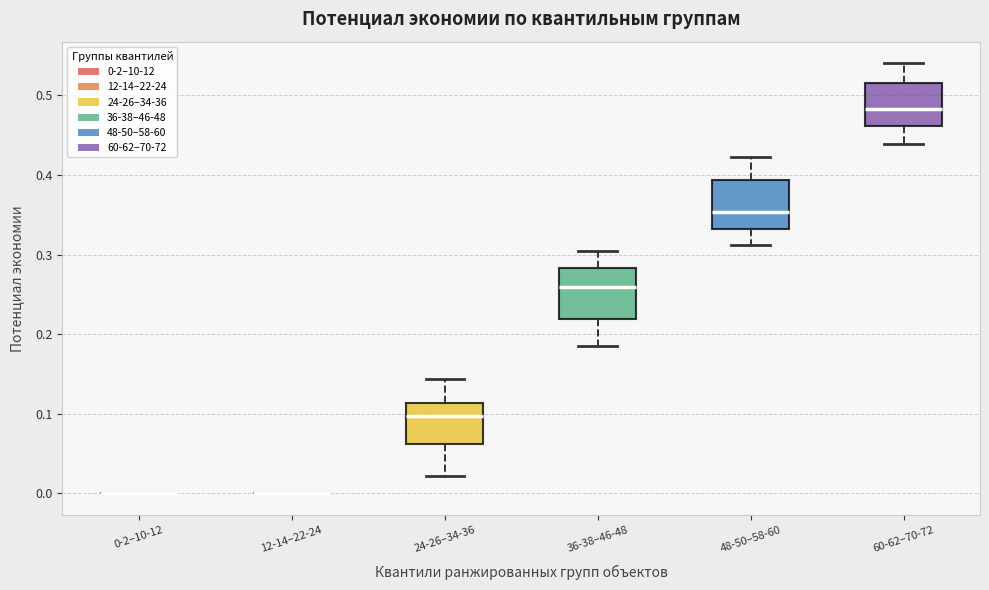

Reading left to right, transcribe this box plot: for each box, give where its median line is, the range the box spans, and where its two whiskers end, as read against the y-axis. The values are not printed on the chart, so give them approximately, as read against the axis.

0-2–10-12: box collapsed to a line at 0.00, whiskers 0.00 to 0.00
12-14–22-24: box collapsed to a line at 0.00, whiskers 0.00 to 0.00
24-26–34-36: median 0.10, box 0.06 to 0.11, whiskers 0.02 to 0.14
36-38–46-48: median 0.26, box 0.22 to 0.28, whiskers 0.18 to 0.30
48-50–58-60: median 0.35, box 0.33 to 0.39, whiskers 0.31 to 0.42
60-62–70-72: median 0.48, box 0.46 to 0.52, whiskers 0.44 to 0.54